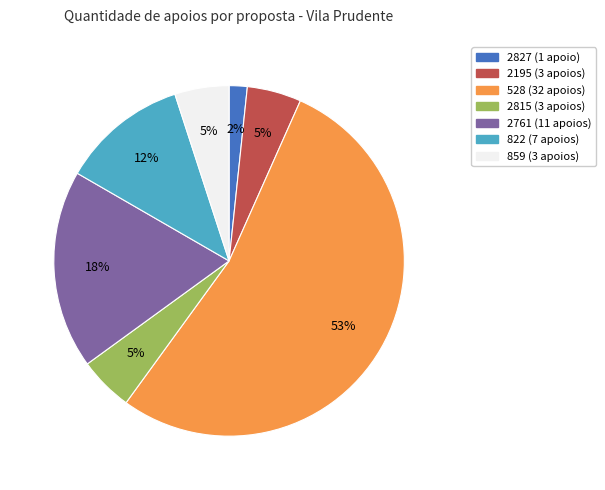

The 2827 slice represents 2% of the pie. True or false?

True